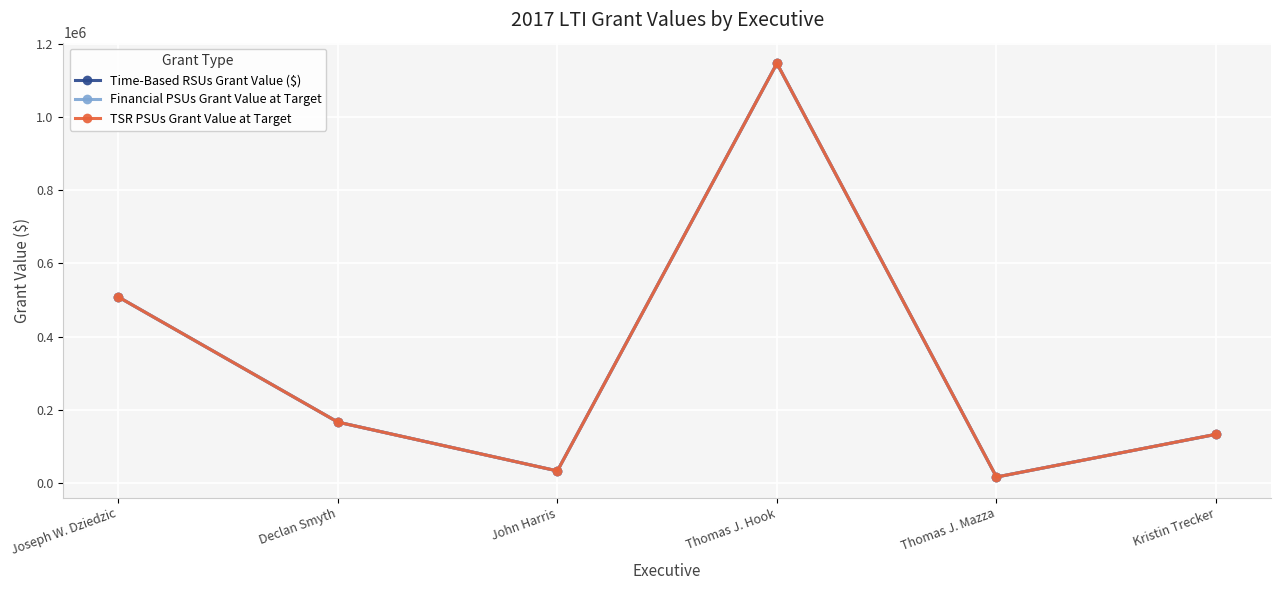

Is this an area chart (filled region under the line)?

No